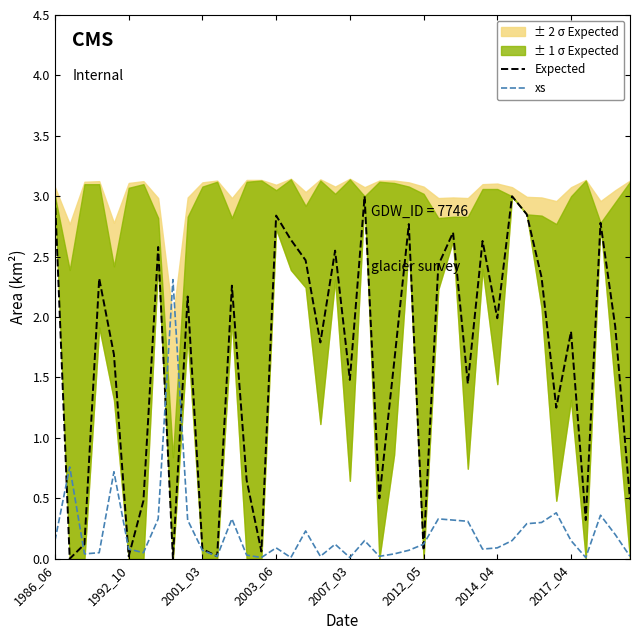

At which label does Expected first exceed 1?

1986_06